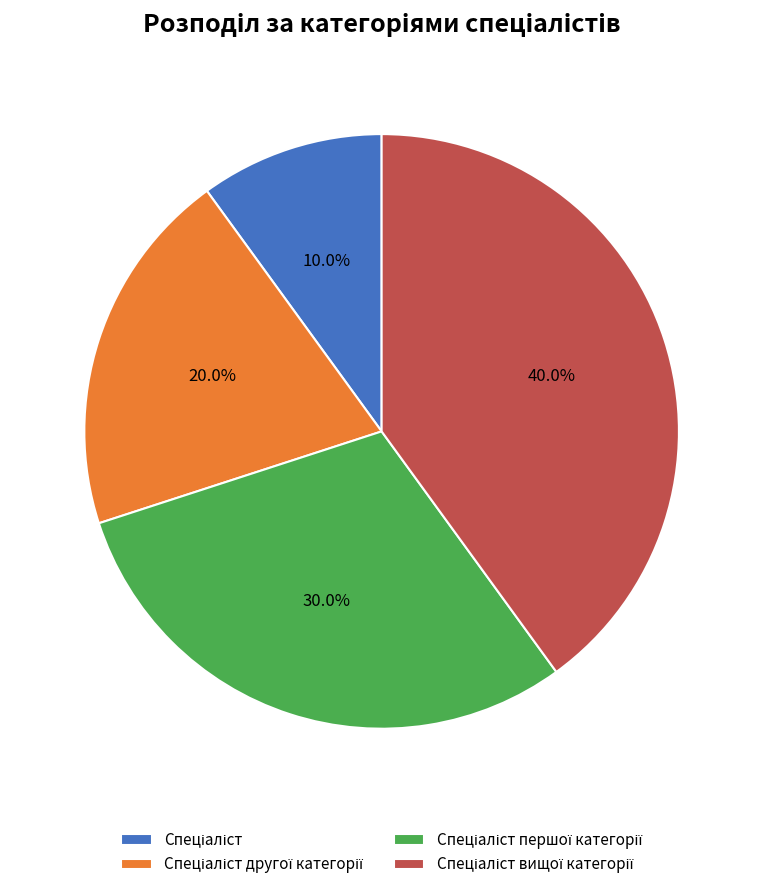

Is there any slice that represents more than half of the pie?

No